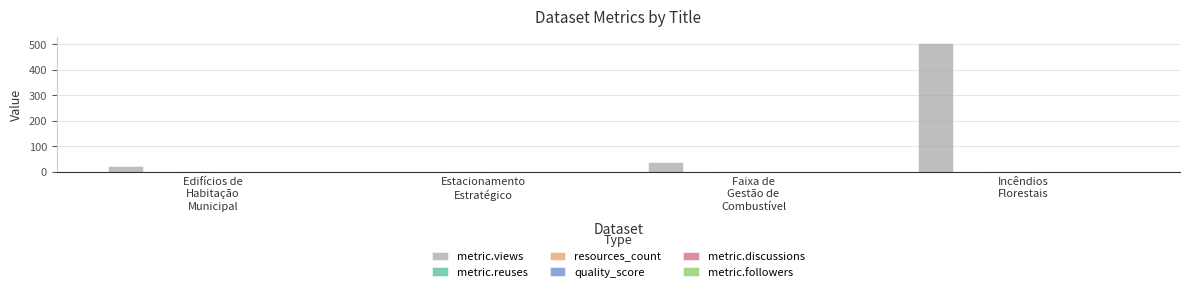

Which series has the largest total across all categories?

metric.views